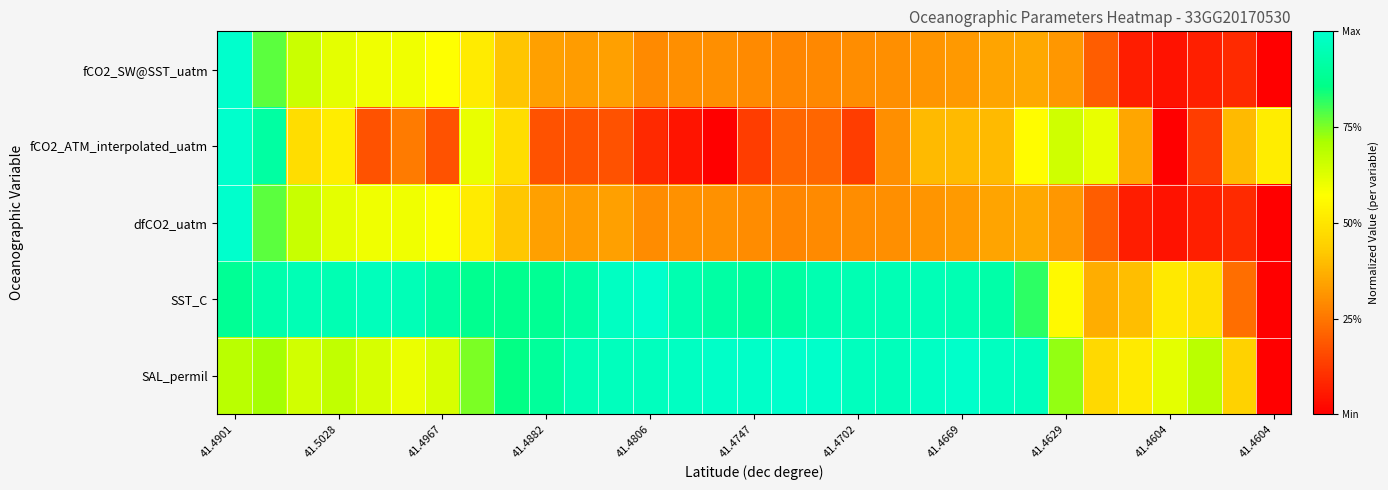

Which series has the largest total across all categories?

SST_C